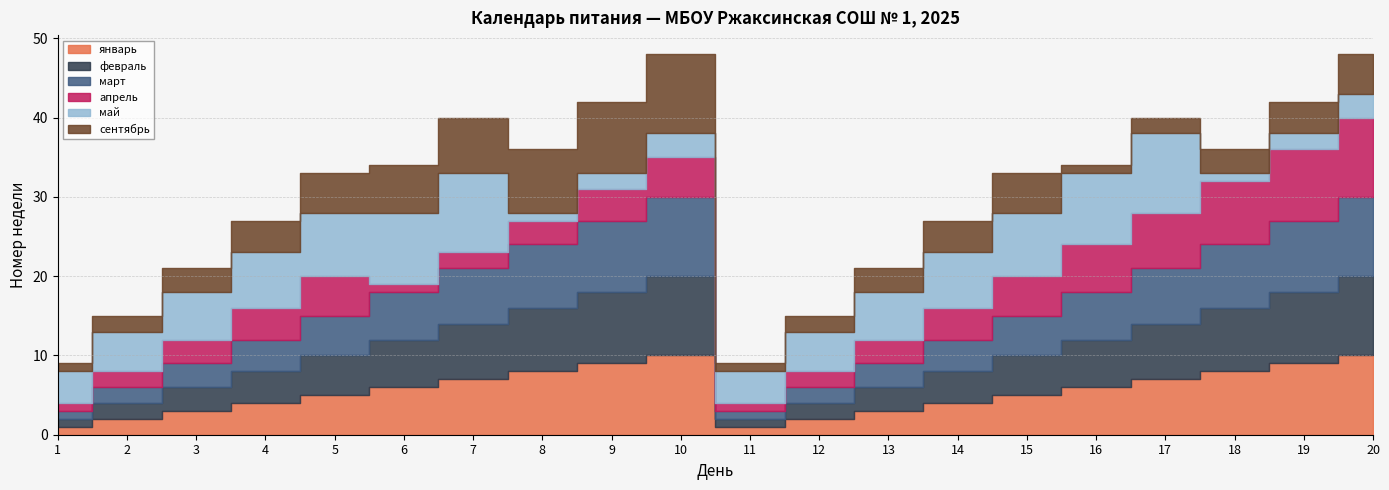

Reading left to right, extract all data points from this chart.

январь: 1	2	3	4	5	6	7	8	9	10	1	2	3	4	5	6	7	8	9	10
февраль: 1	2	3	4	5	6	7	8	9	10	1	2	3	4	5	6	7	8	9	10
март: 1	2	3	4	5	6	7	8	9	10	1	2	3	4	5	6	7	8	9	10
апрель: 1	2	3	4	5	1	2	3	4	5	1	2	3	4	5	6	7	8	9	10
май: 4	5	6	7	8	9	10	1	2	3	4	5	6	7	8	9	10	1	2	3
сентябрь: 1	2	3	4	5	6	7	8	9	10	1	2	3	4	5	1	2	3	4	5